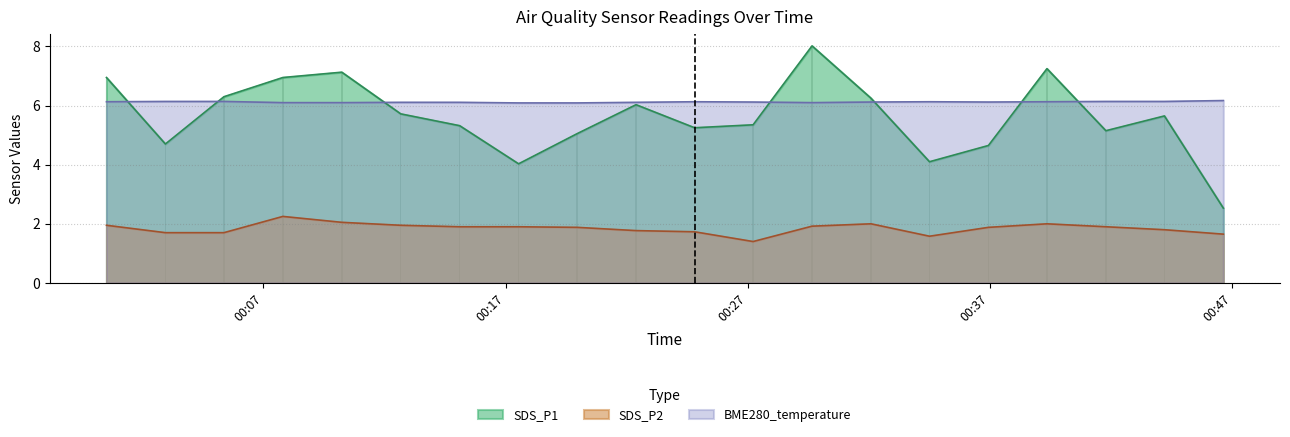

The value of SDS_P1 at 00:07 is 11.5. True or false?

False